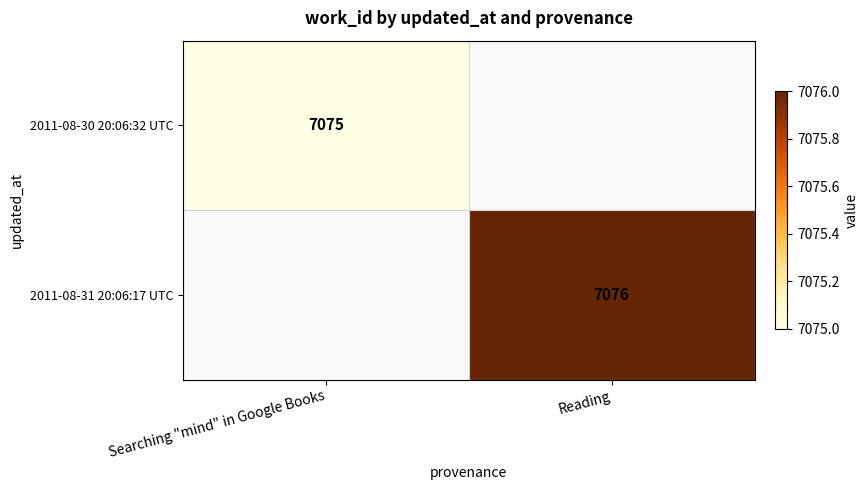

Which has a higher value, Searching "mind" in Google Books or Reading?

Reading